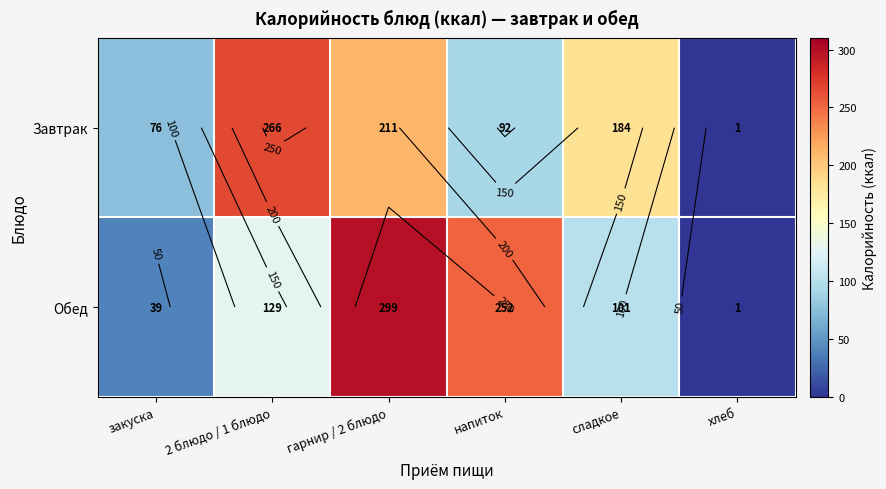

What is the minimum value shown in the chart?

0.7